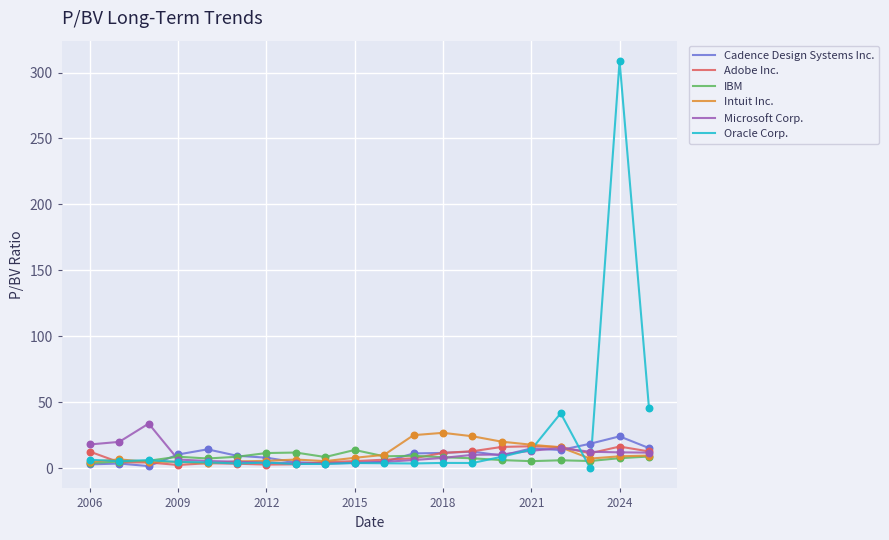

Which series has the widest spread of values?

Oracle Corp.